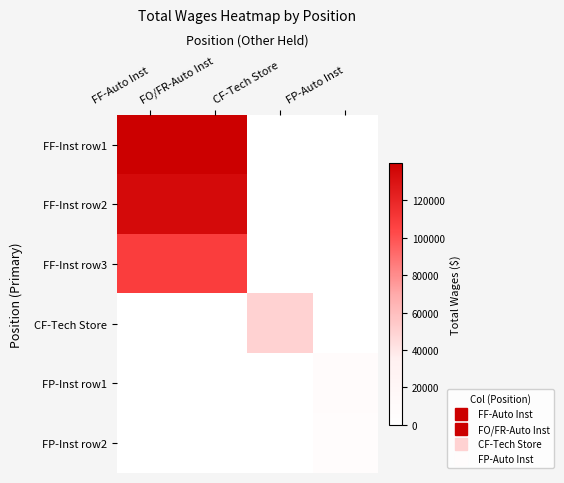

Which has a higher value, FP-Auto Inst or CF-Tech Store?

FP-Auto Inst